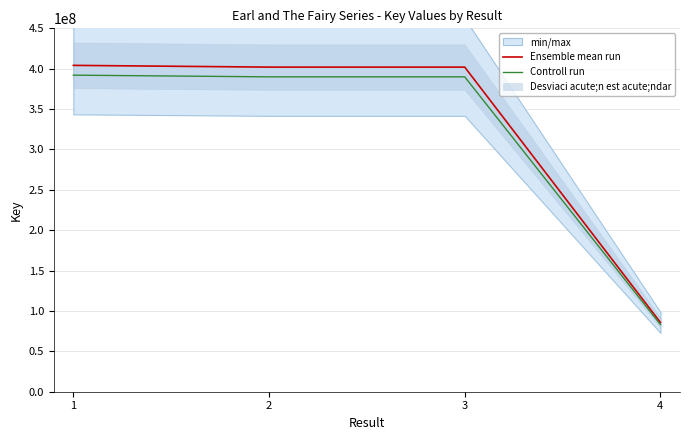

True or false: Ensemble mean run and Controll run intersect in this chart.

False